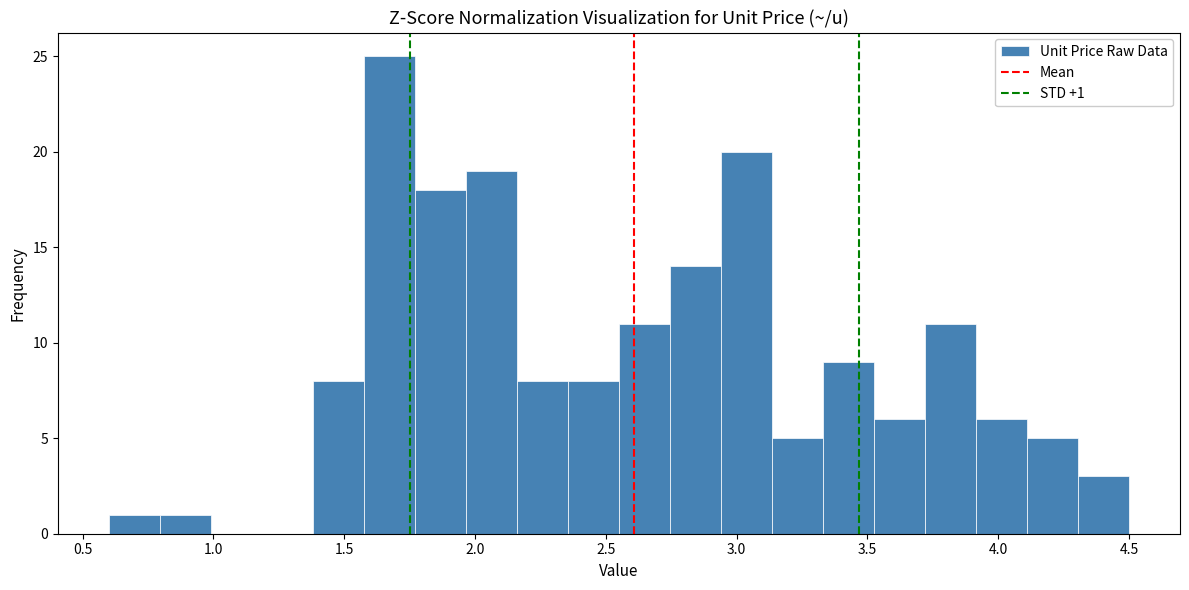

Read against the x-axis, roughly where is the centre of the tallest bar?

1.65